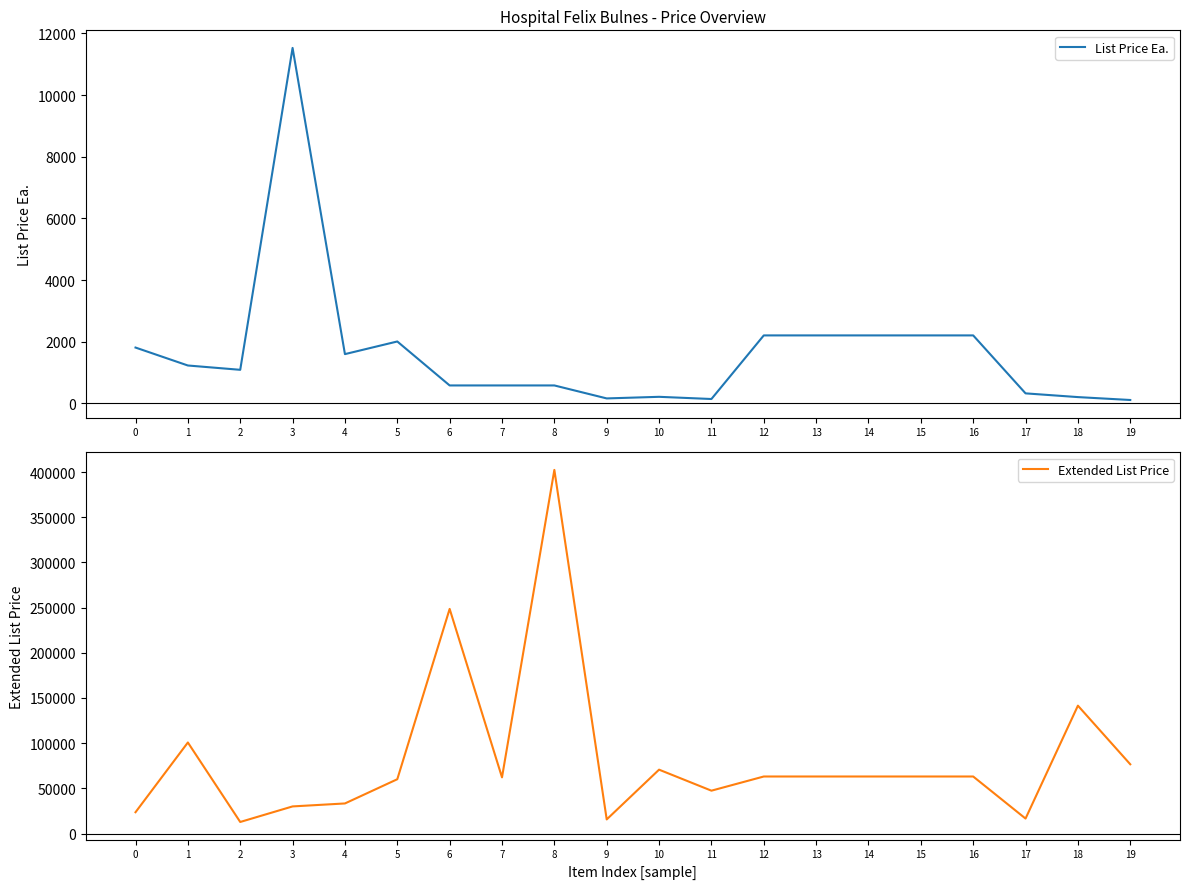

Is this an area chart (filled region under the line)?

No